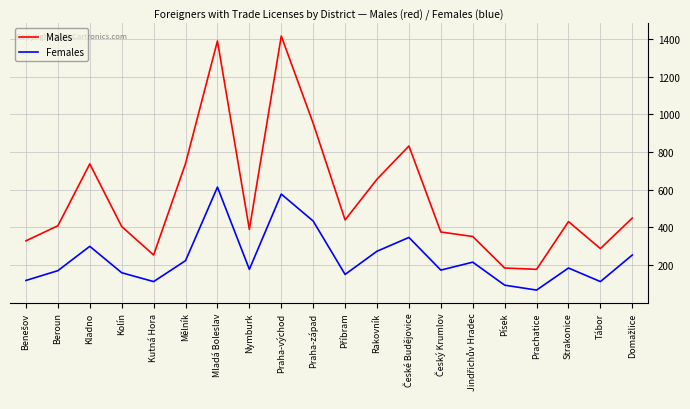

What is the difference between the maximum and minimum values in the Males series?

1237